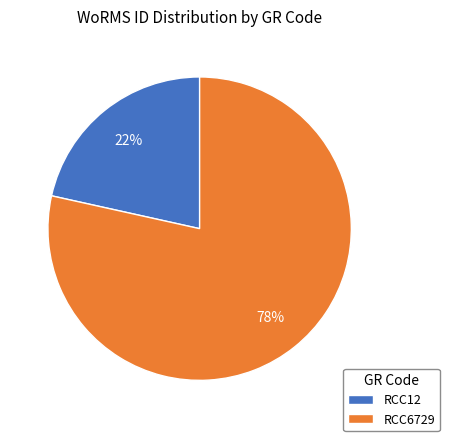

True or false: RCC12 accounts for 10% of the total.

False